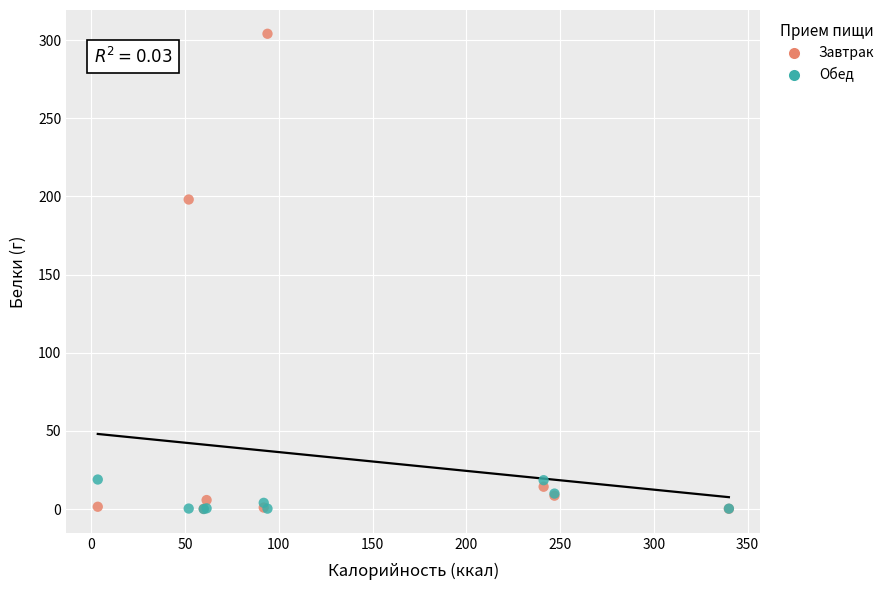

Which series has the widest spread of Y values?

Завтрак